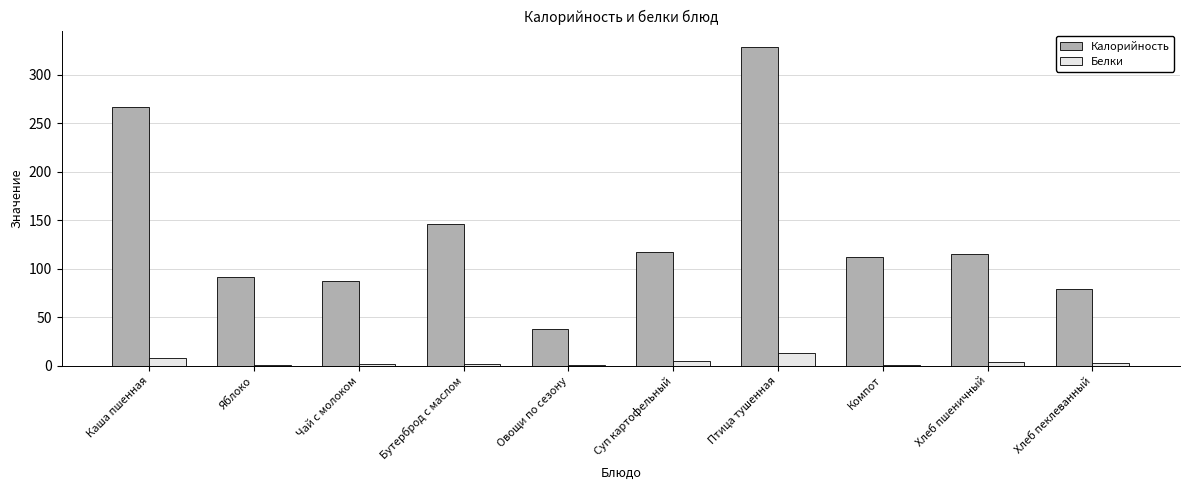

What is the maximum value for Калорийность?

329.0